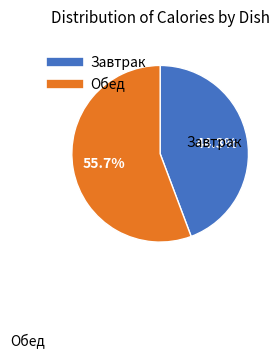

Does any single category account for the majority?

Yes